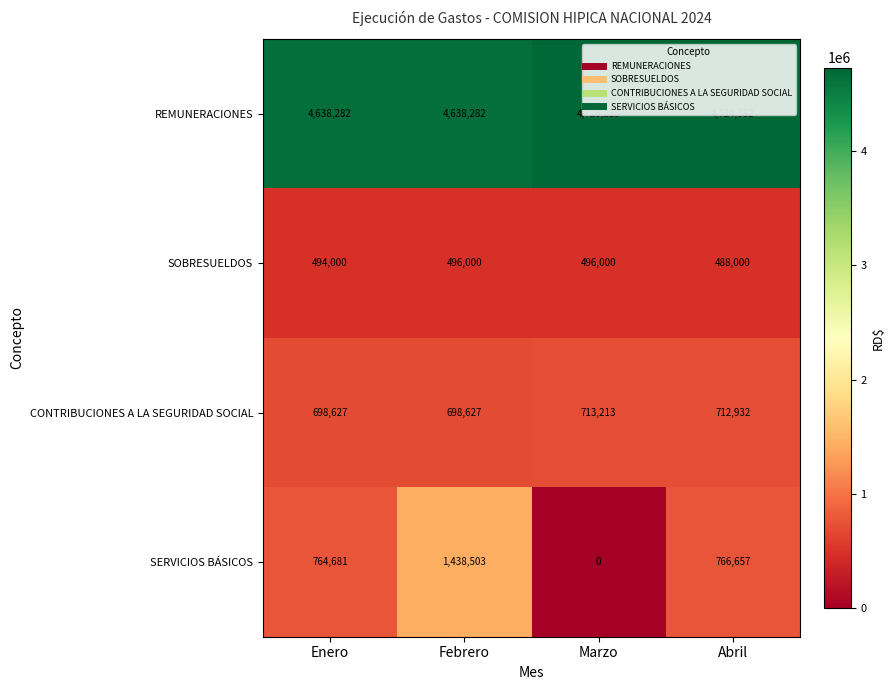

Which series has the widest spread of values?

SERVICIOS BÁSICOS